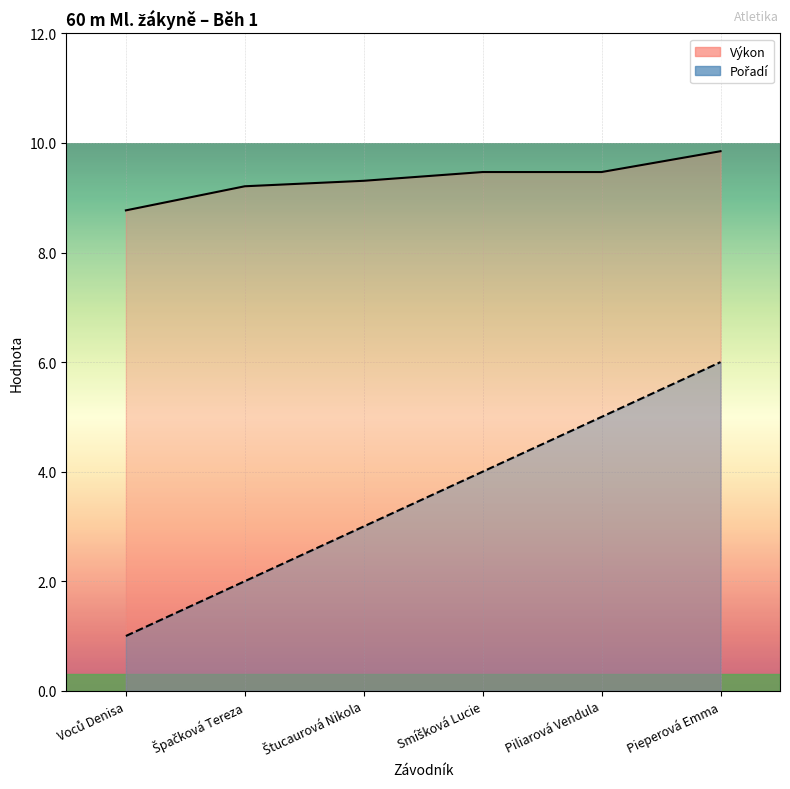

Which label corresponds to the smallest value in the chart?

Voců Denisa